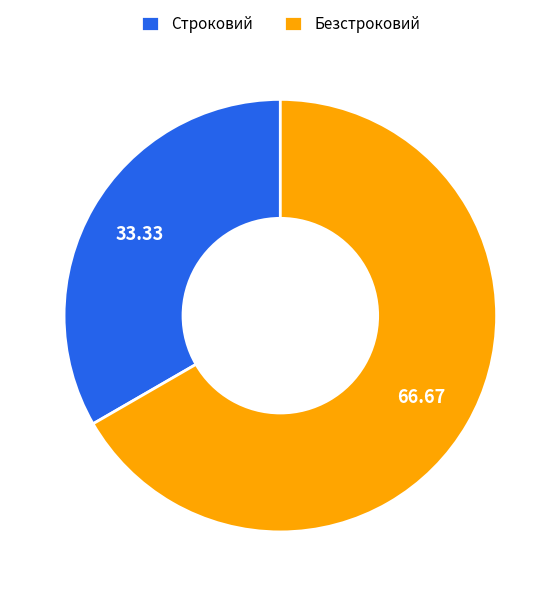

True or false: Безстроковий accounts for 55% of the total.

False